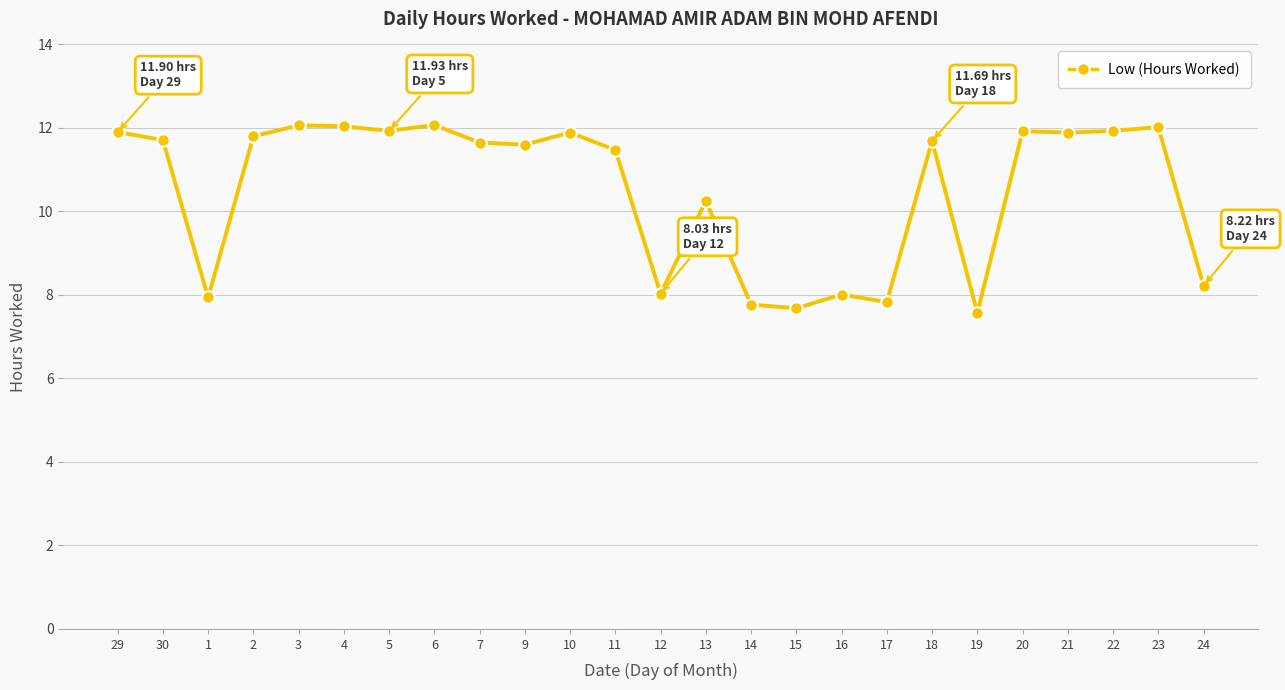

Between 15 and 20, which is larger?

20